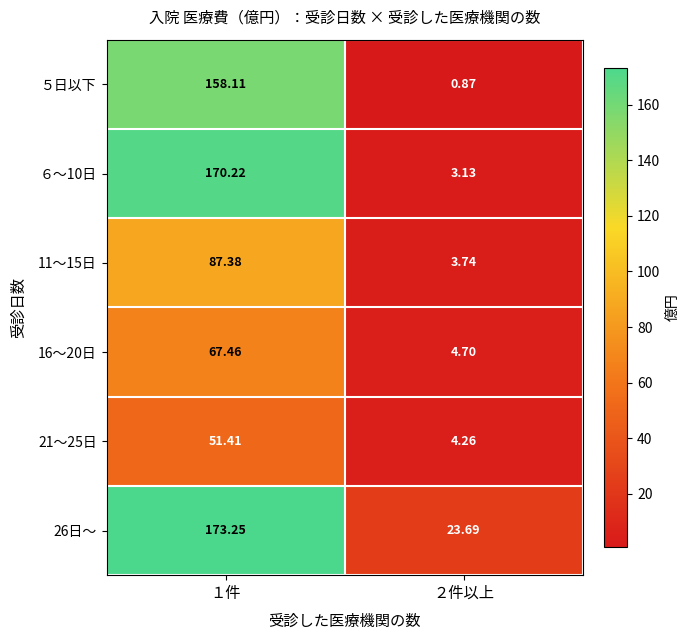

Is the value of 11～15日 at ２件以上 greater than the value of ５日以下 at ２件以上?

Yes